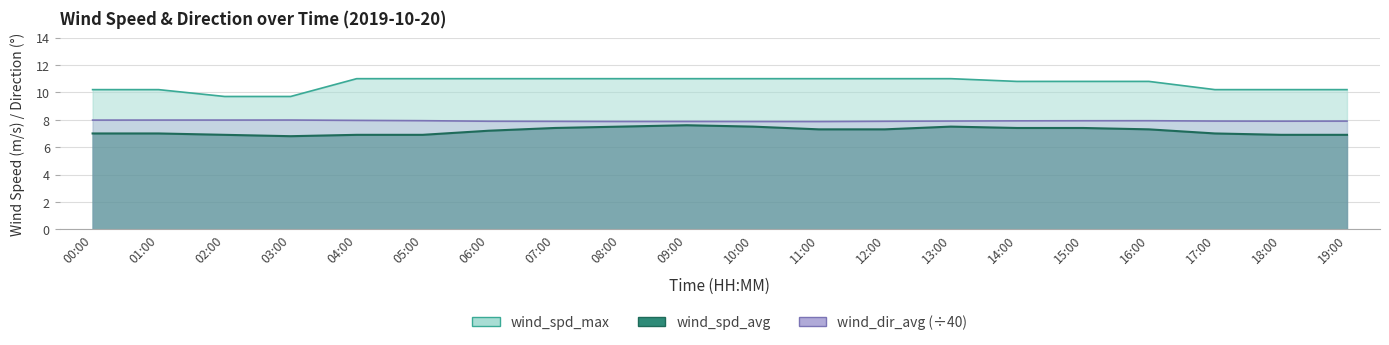

Between 12:00 and 14:00, which is larger?

14:00